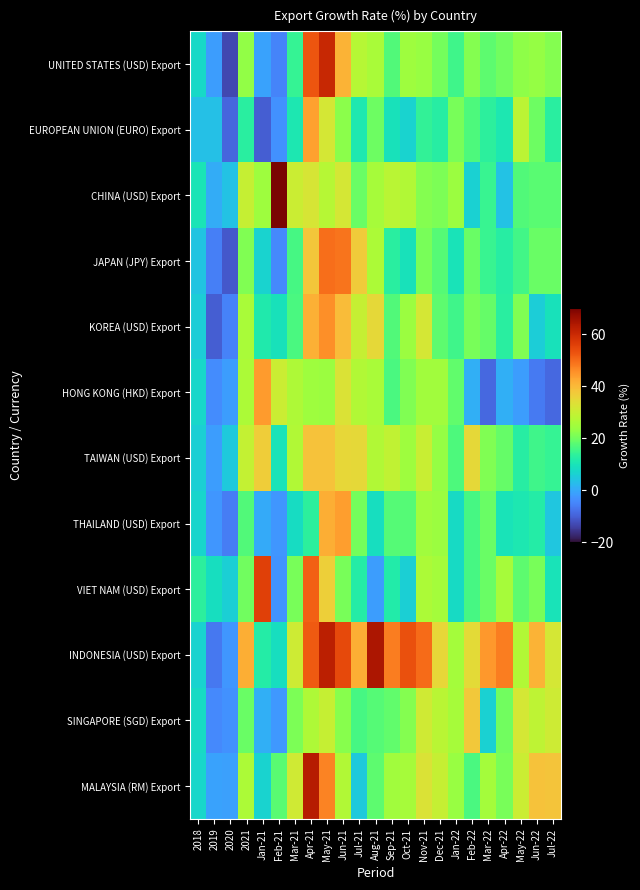

Which series has the largest range (max minus min)?

CHINA (USD) Export